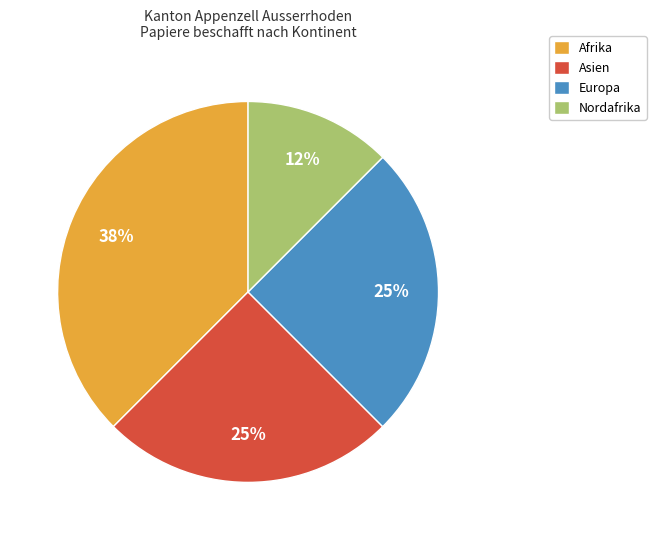

True or false: Europa accounts for 25% of the total.

True